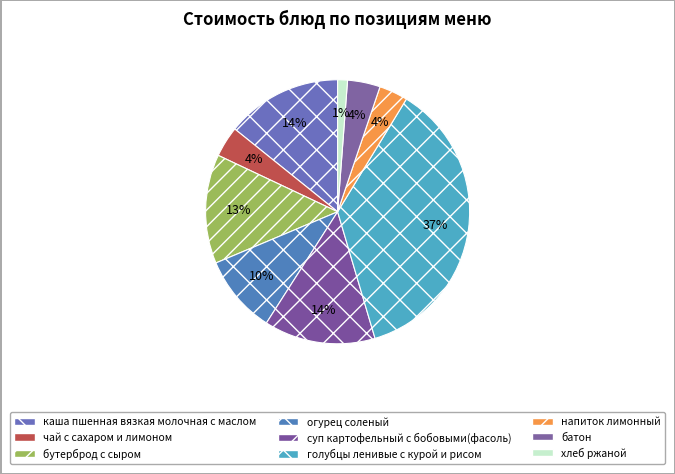

Is there any slice that represents more than half of the pie?

No